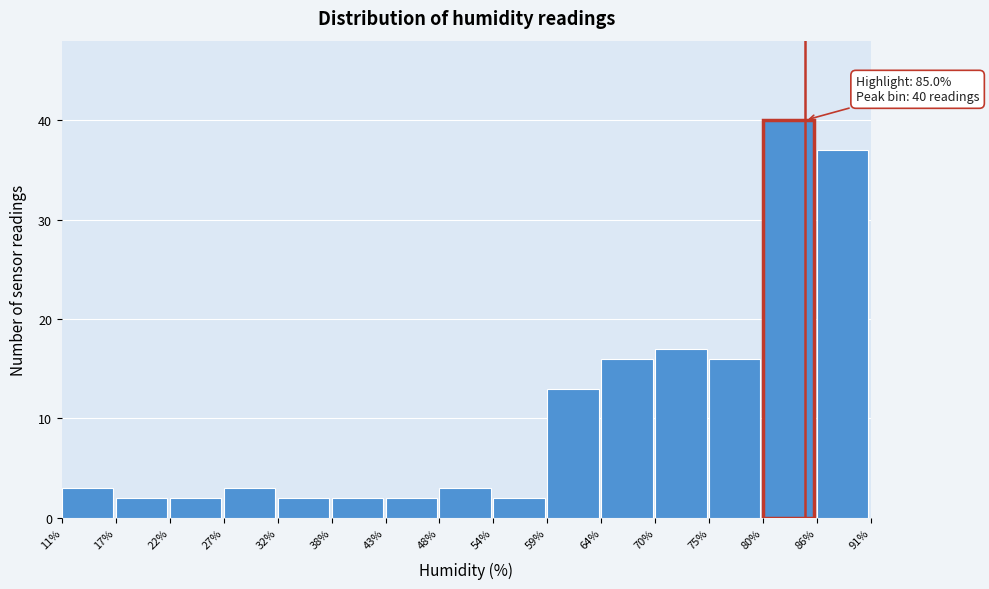

Reading left to right, transcribe all the data shown in this chart.

11%=3	17%=2	22%=2	27%=3	32%=2	38%=2	43%=2	48%=3	54%=2	59%=13	64%=16	70%=17	75%=16	80%=40	86%=37